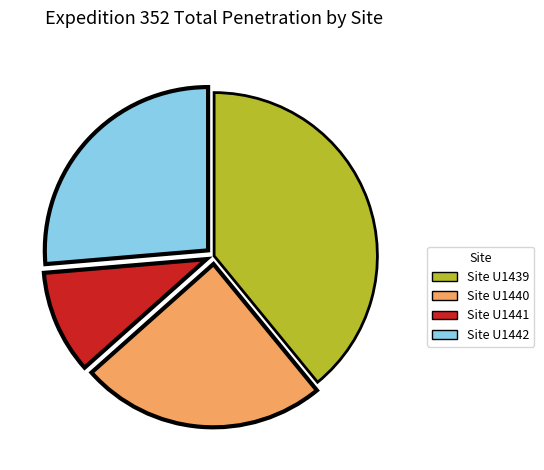

Which slice is the largest?

Site U1439